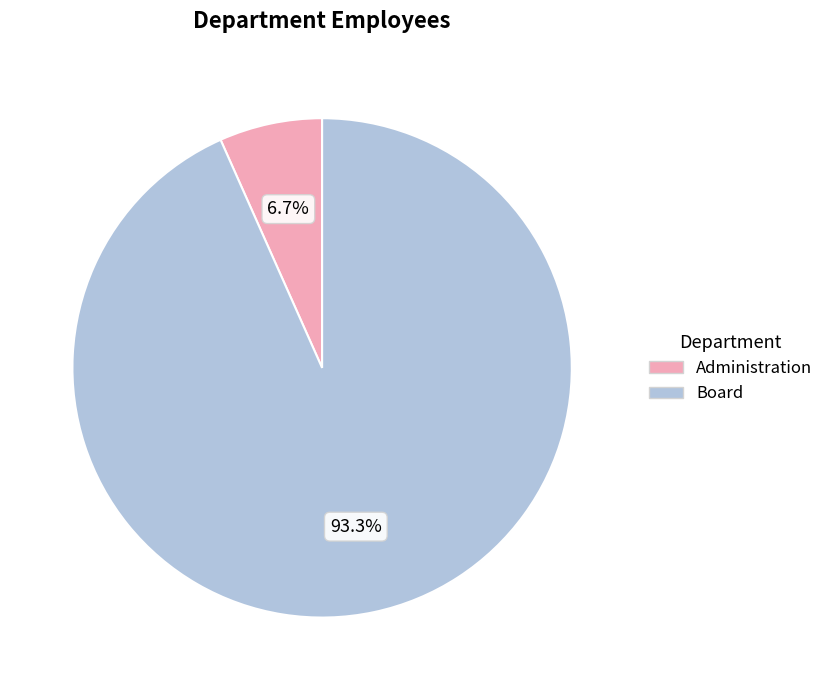

Approximately how many times larger is the value at Administration compared to Board?

0.1